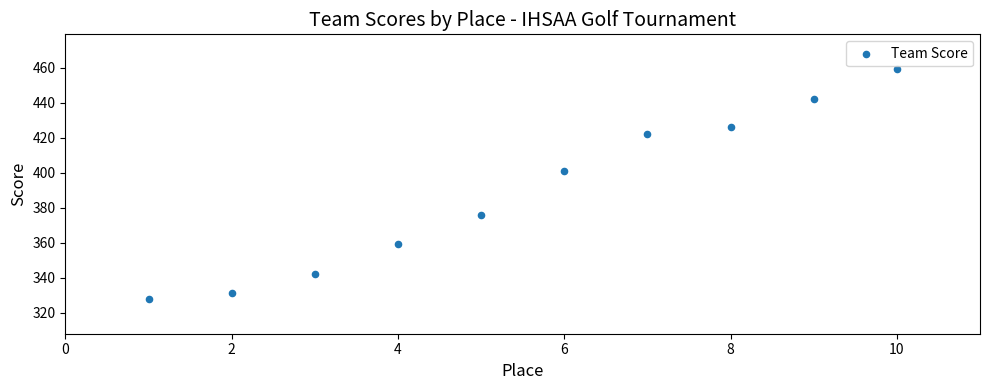

What is the range of X values (max minus min)?

9